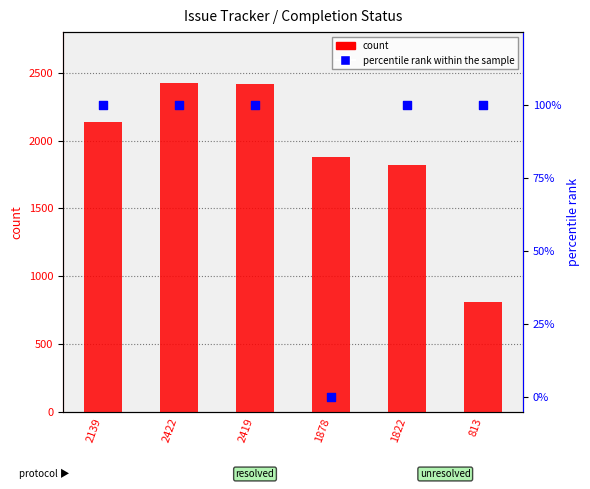

Which series has the largest total across all categories?

count